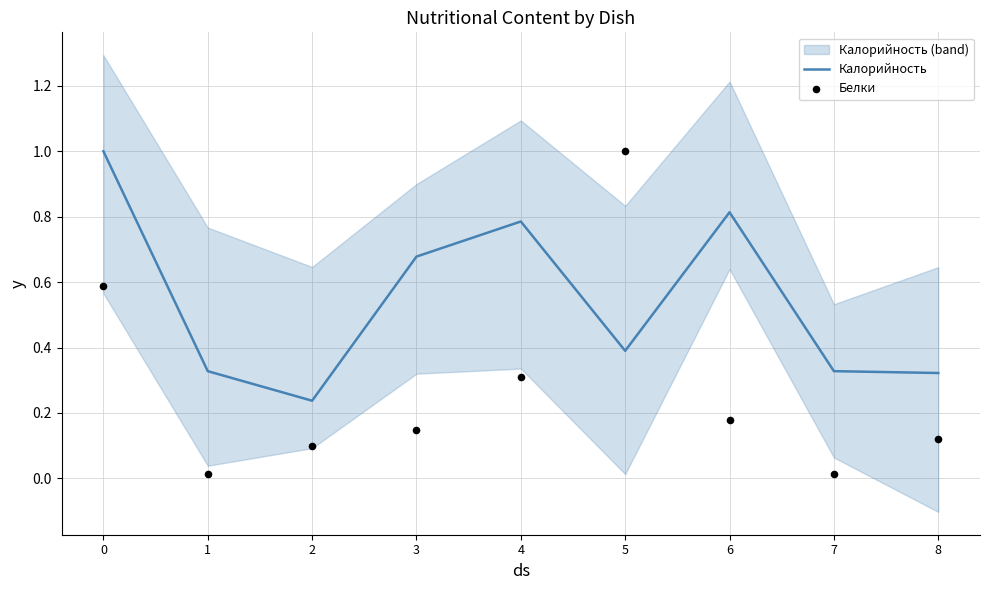

What are all the series names shown in the legend?

Калорийность, Белки